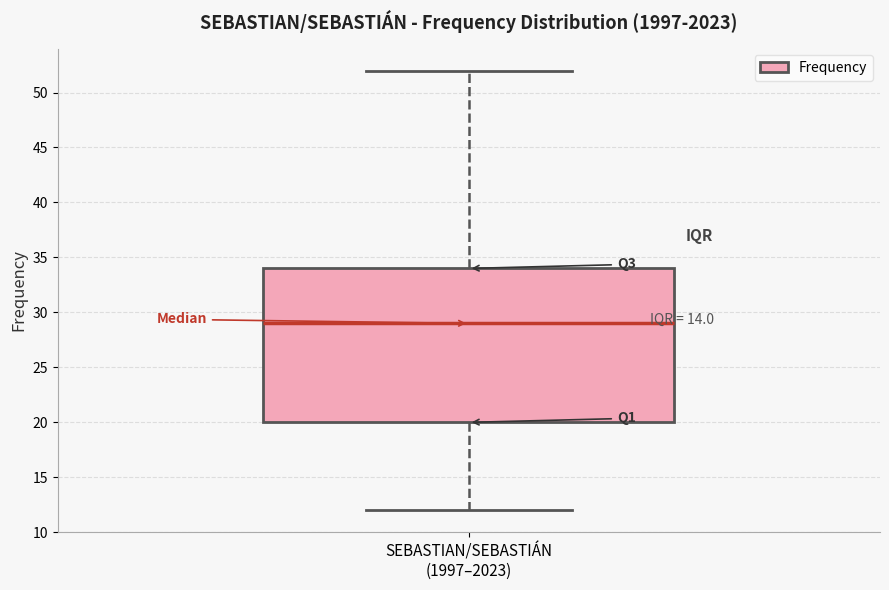

Transcribe this box plot: give where the median line is, the range the box spans, and where the two whiskers end, as read against the y-axis. The values are not printed on the chart, so give them approximately, as read against the axis.

median 29, box 20 to 34, whiskers 12 to 52